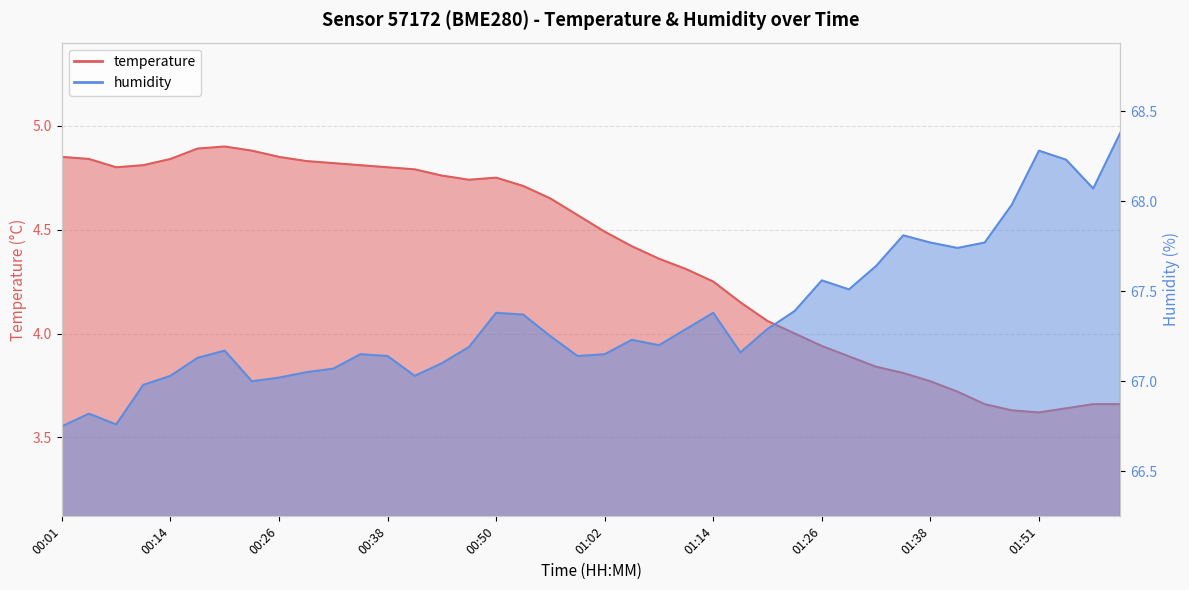

Where is the first local maximum for humidity?

00:04